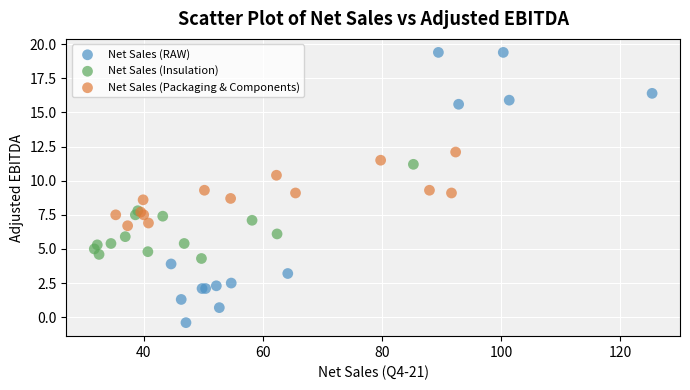

Which series has the widest spread of Y values?

Net Sales (RAW)